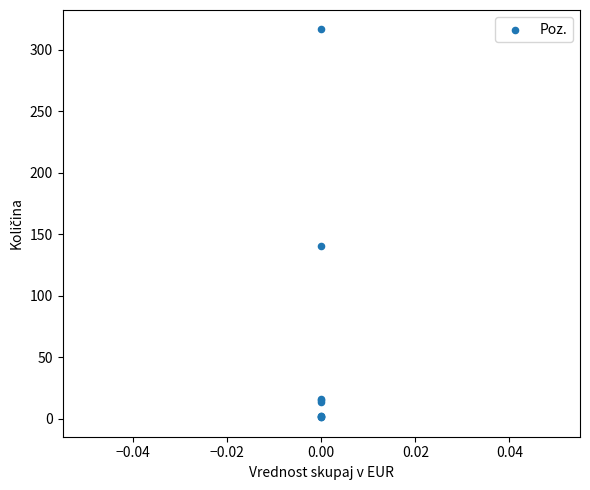

What Y value in the scatter plot is closest to 158?

140.0